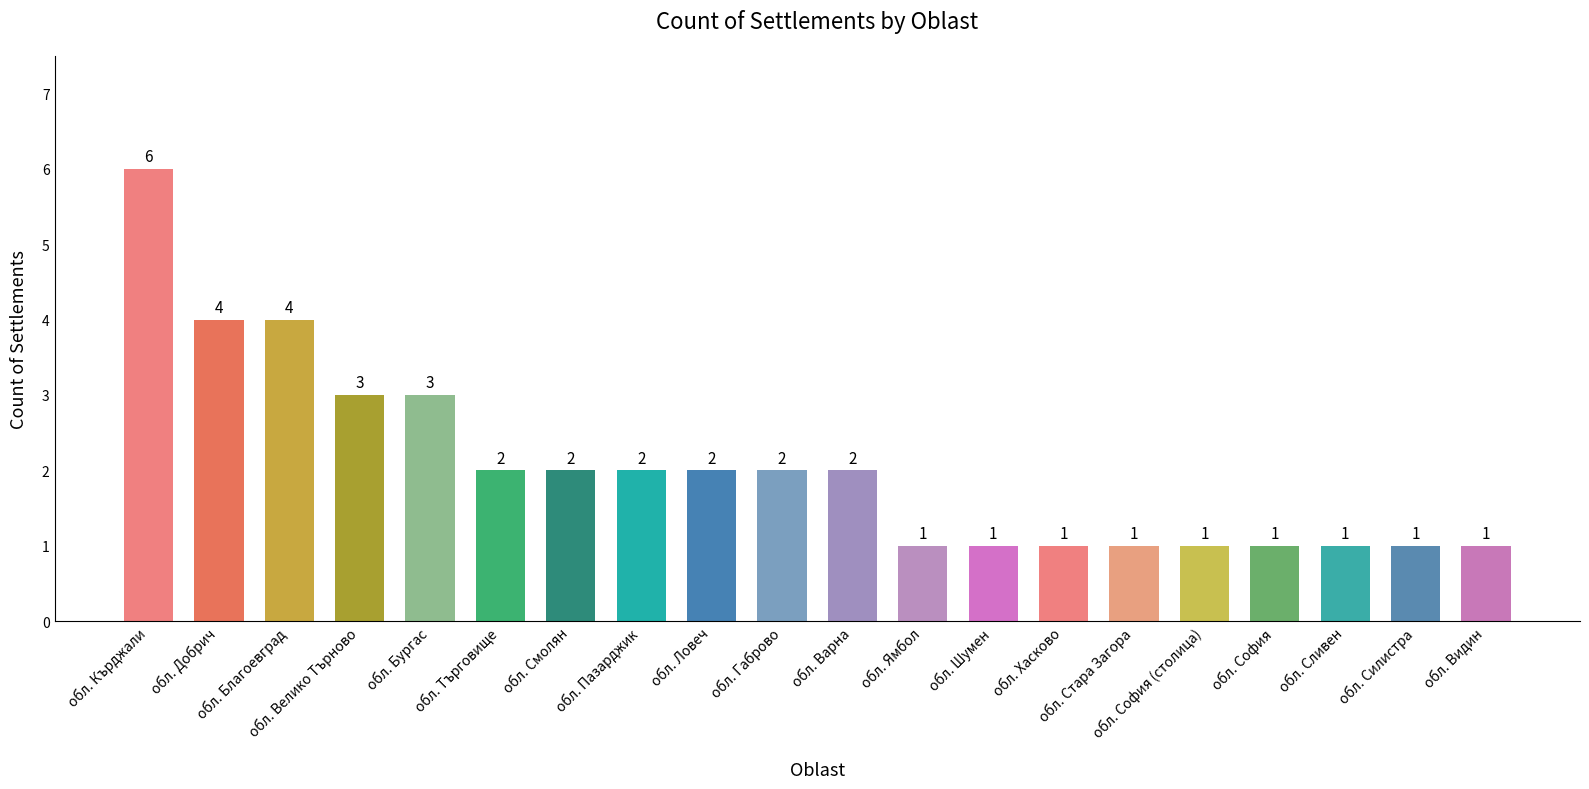

How many data points are less than 2?

9